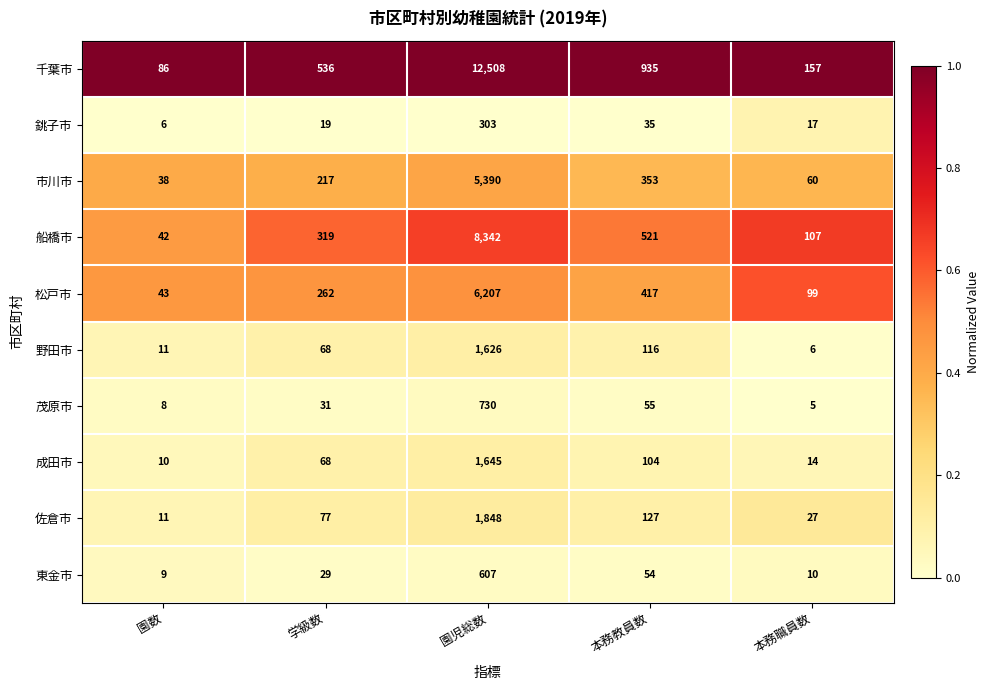

True or false: 茂原市 has a value of 8 at 園数.

True